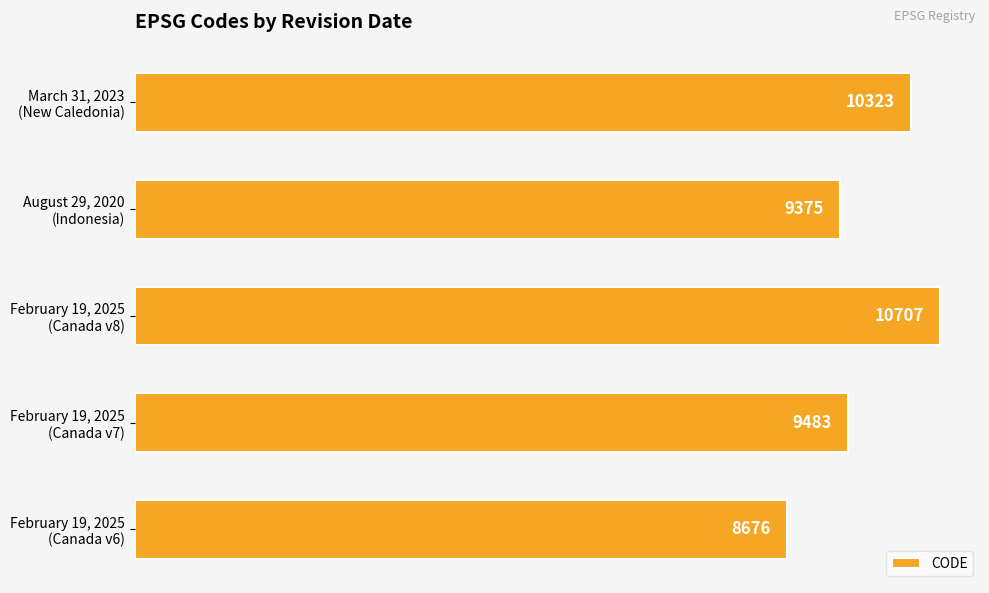

Count the number of data series in this chart.

1